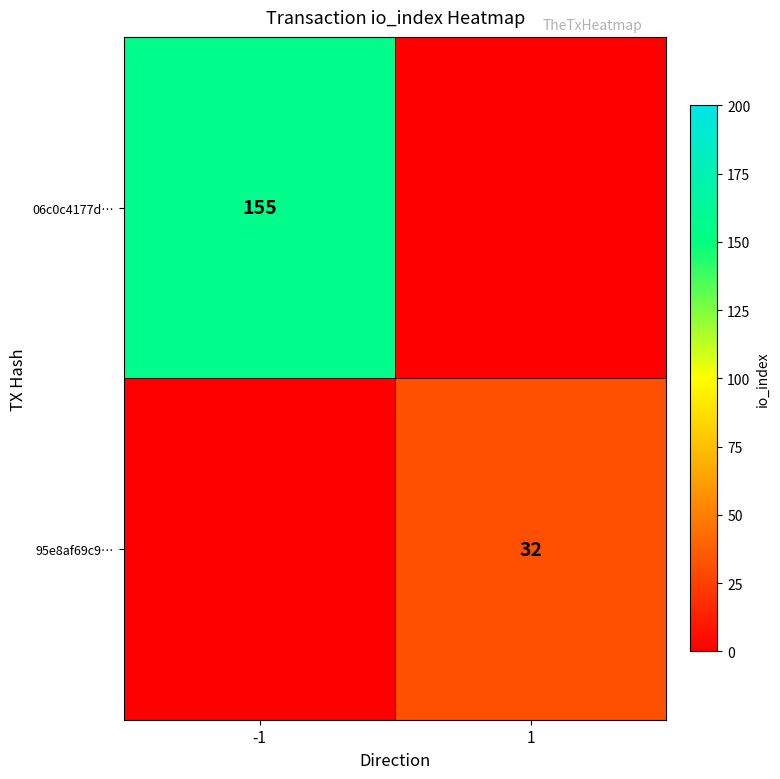

True or false: 06c0c4177d… has a value of 155 at -1.

True